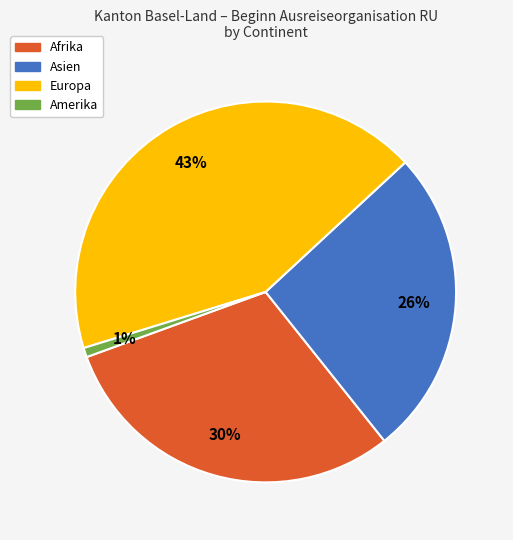

True or false: Asien accounts for 26% of the total.

True